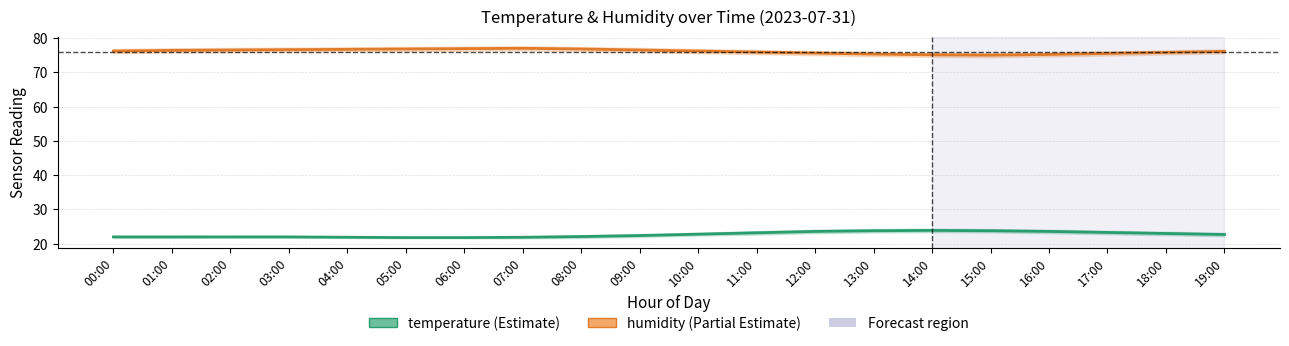

What is the sum of the temperature values at 05:00 and 03:00?

43.8